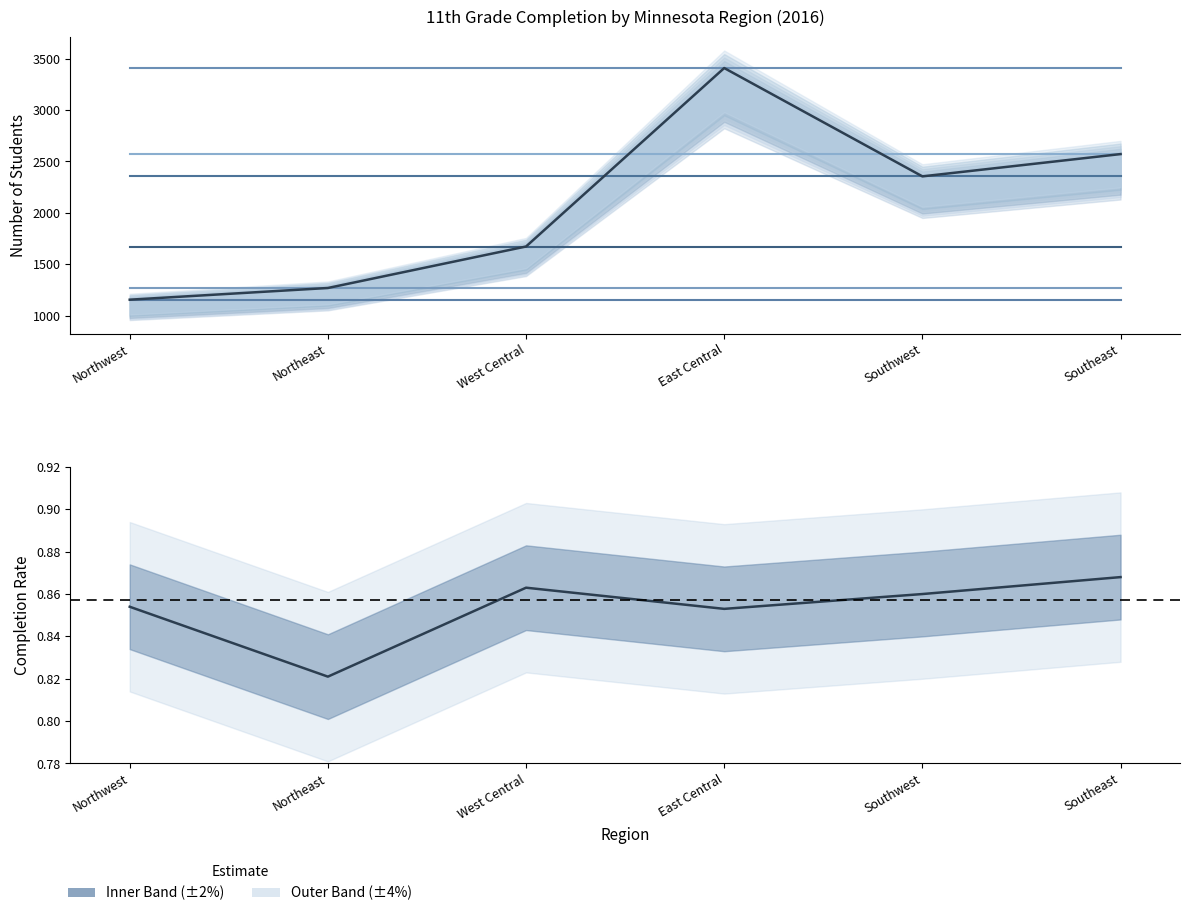

How many values are between 0 and 1?

6